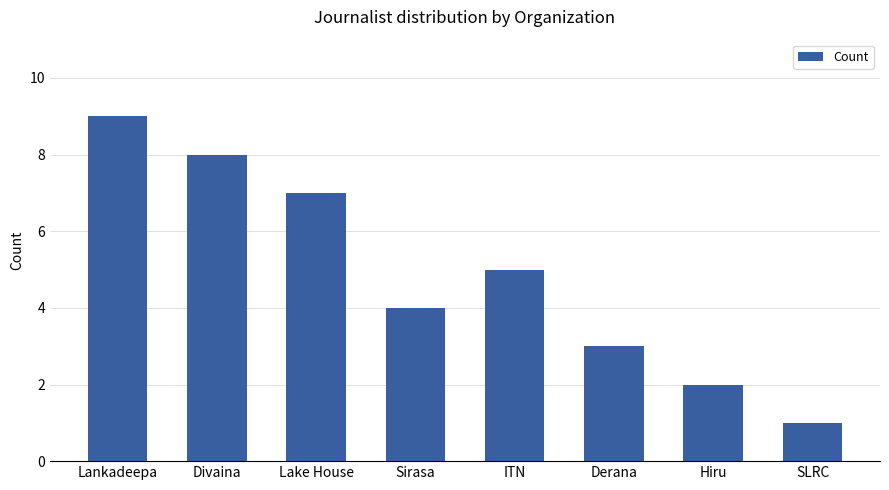

What is the greatest value displayed?

9